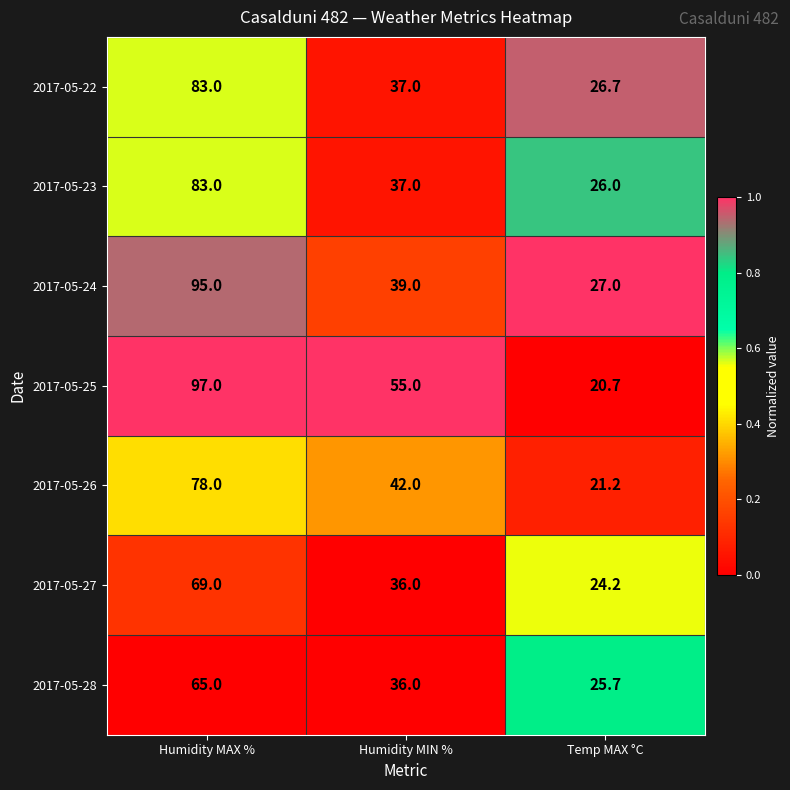

What is the difference between the maximum and second lowest values in the 2017-05-24 series?

56.0